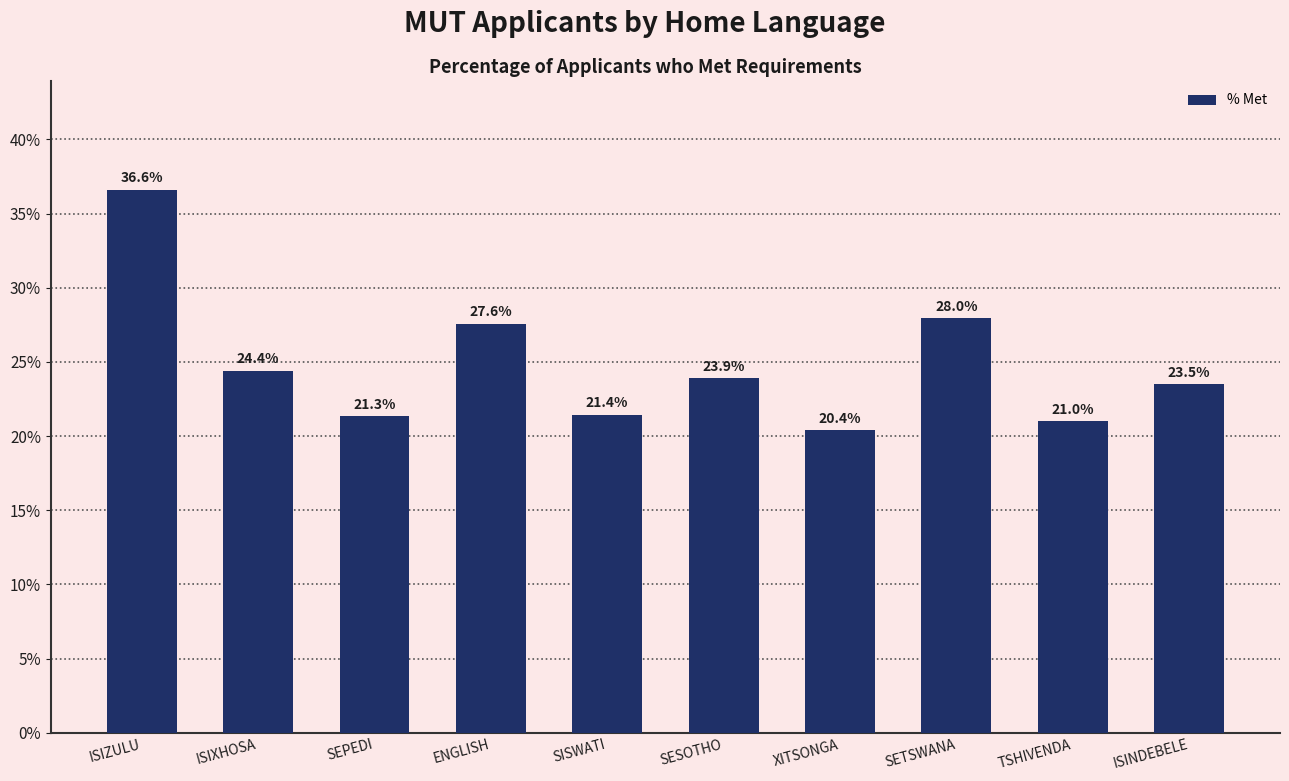

Does the chart contain stacked bars?

No